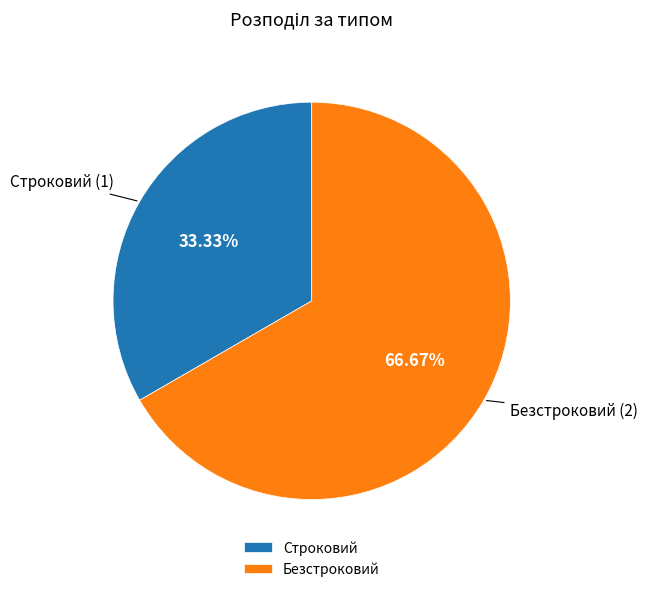

Is Строковий the majority of the pie?

No